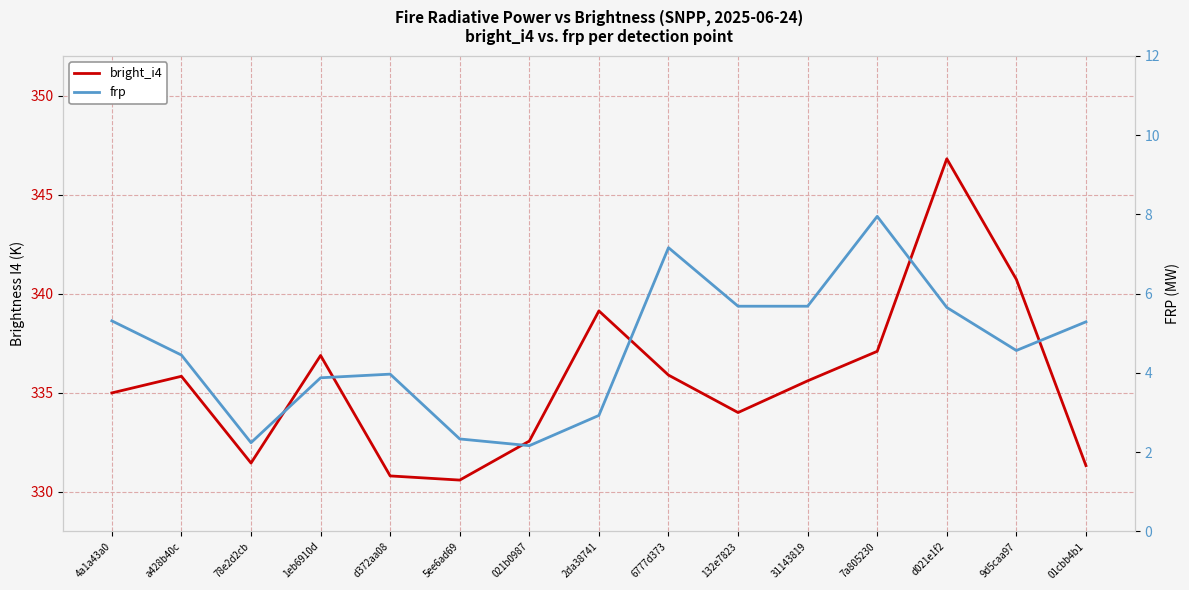

What position from the right is 4a1a43a0?

15